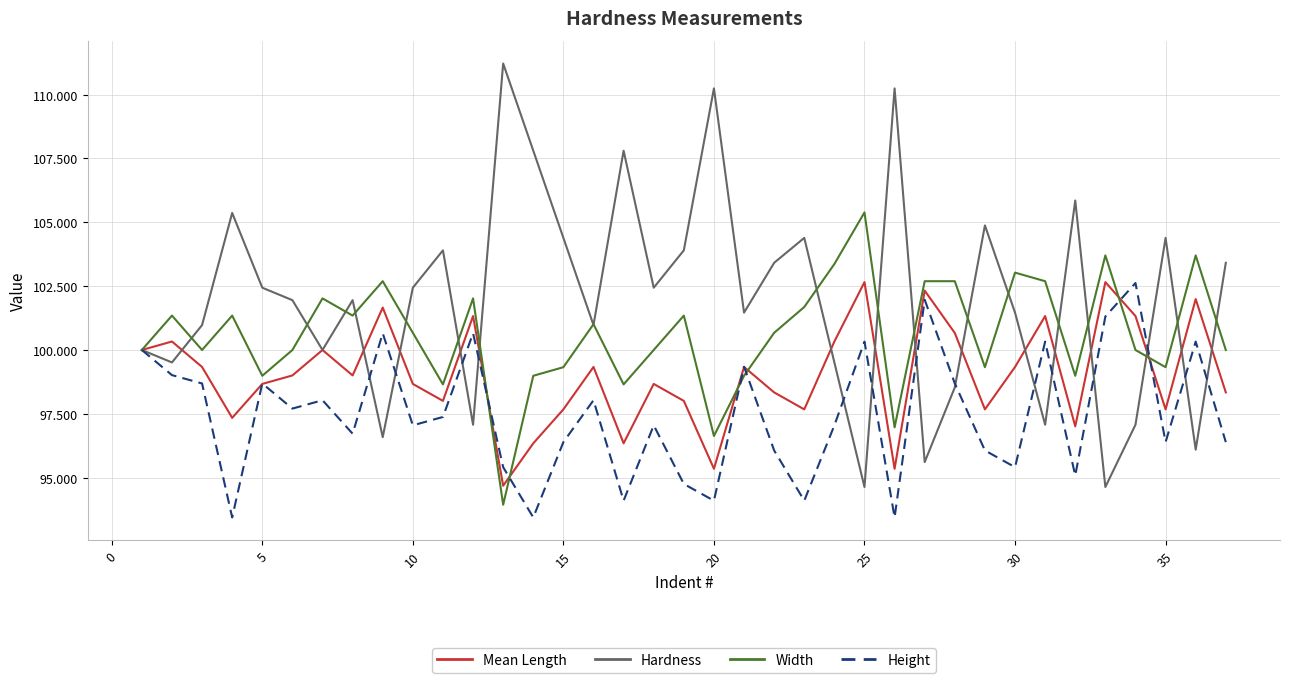

Reading left to right, what are all the values shown in this chart?

Mean Length: 100.0	100.3	99.3	97.3	98.7	99.0	100.0	99.0	101.7	98.7	98.0	101.3	94.7	96.3	97.7	99.3	96.3	98.7	98.0	95.3	99.3	98.3	97.7	100.3	102.7	95.3	102.3	100.7	97.7	99.3	101.3	97.0	102.7	101.3	97.7	102.0	98.3
Hardness: 100.0	99.5	101.0	105.4	102.4	102.0	100.0	102.0	96.6	102.4	103.9	97.1	111.2	107.8	104.4	101.0	107.8	102.4	103.9	110.2	101.5	103.4	104.4	99.5	94.6	110.2	95.6	98.5	104.9	101.5	97.1	105.9	94.6	97.1	104.4	96.1	103.4
Width: 100.0	101.3	100.0	101.3	99.0	100.0	102.0	101.3	102.7	100.7	98.7	102.0	93.9	99.0	99.3	101.0	98.7	100.0	101.3	96.6	99.0	100.7	101.7	103.4	105.4	97.0	102.7	102.7	99.3	103.0	102.7	99.0	103.7	100.0	99.3	103.7	100.0
Height: 100.0	99.0	98.7	93.4	98.7	97.7	98.0	96.7	100.7	97.0	97.4	100.7	95.4	93.4	96.4	98.0	94.1	97.0	94.8	94.1	99.3	96.1	94.1	97.0	100.3	93.4	102.0	98.7	96.1	95.4	100.3	95.1	101.3	102.6	96.4	100.3	96.4